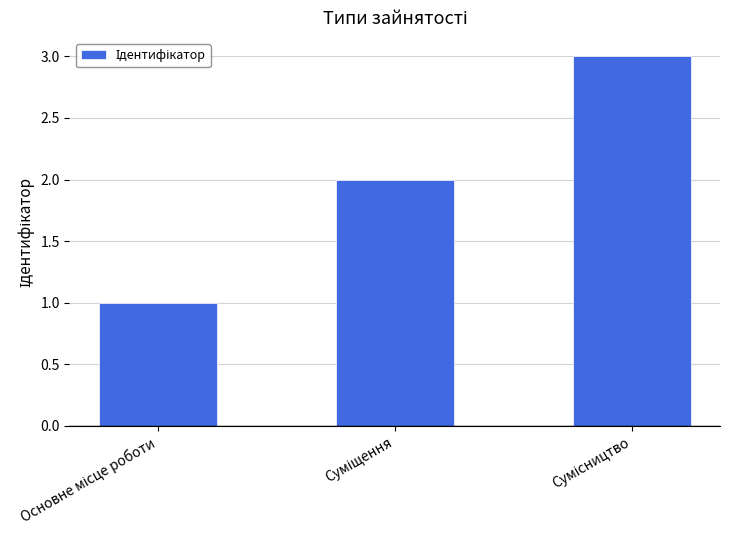

What is the greatest value displayed?

3